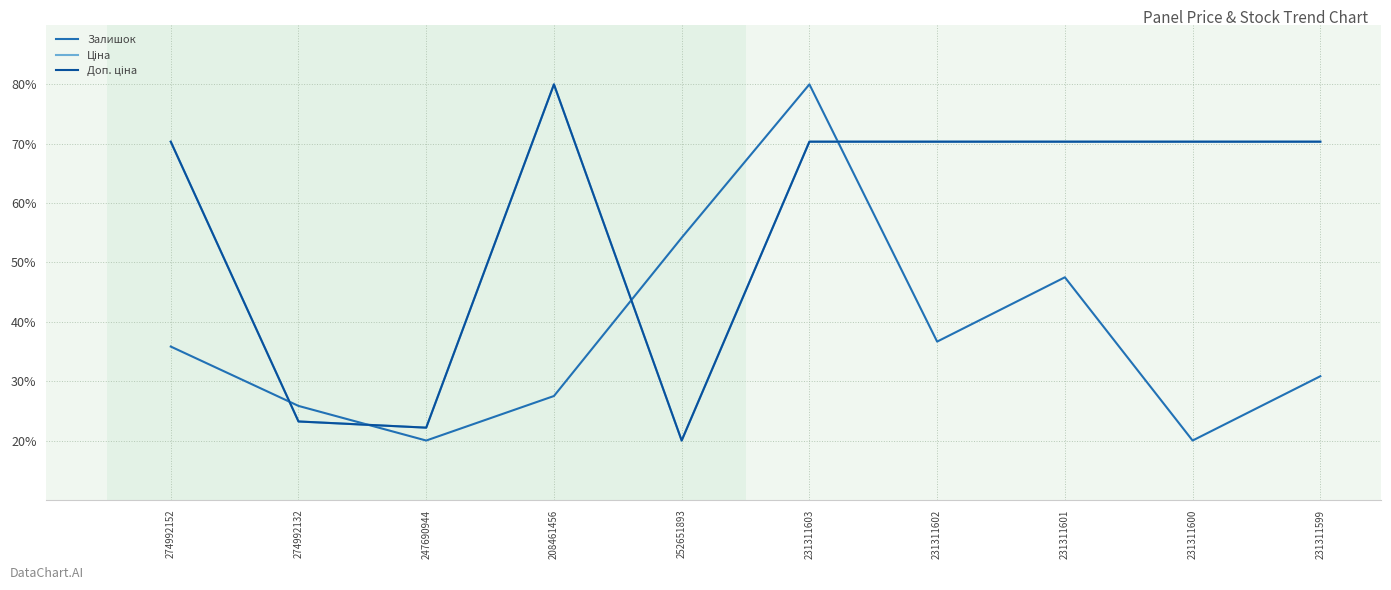

What is the spread (max minus min) of values at 231311602?

33.7